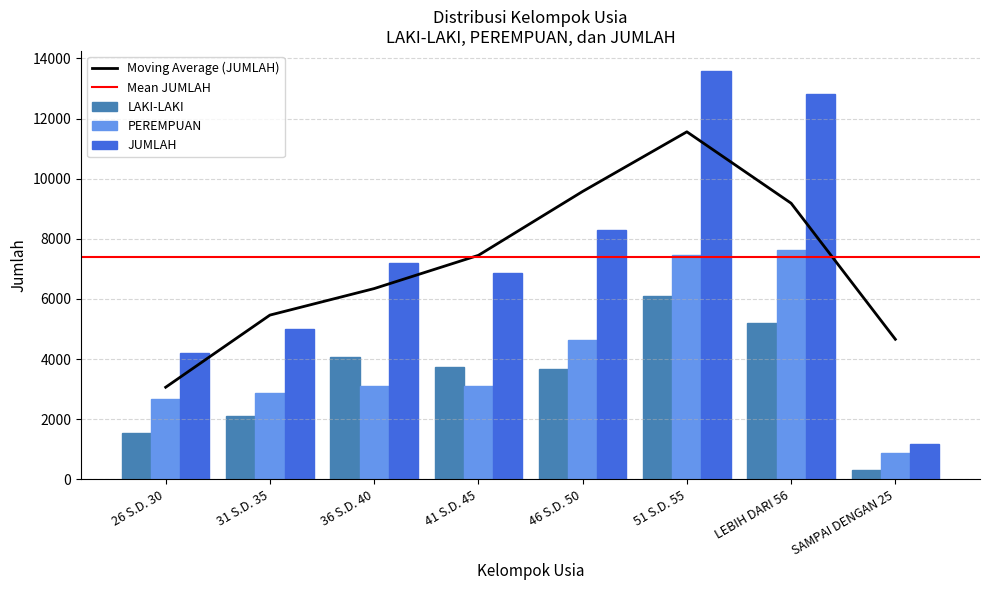

How many groups of bars are there?

8